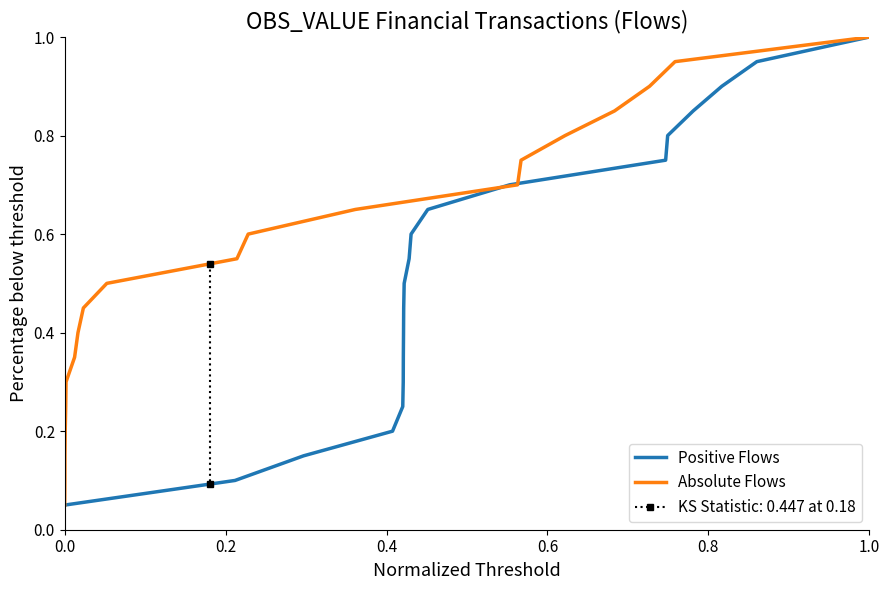

True or false: Absolute Flows and Positive Flows cross at least once.

False